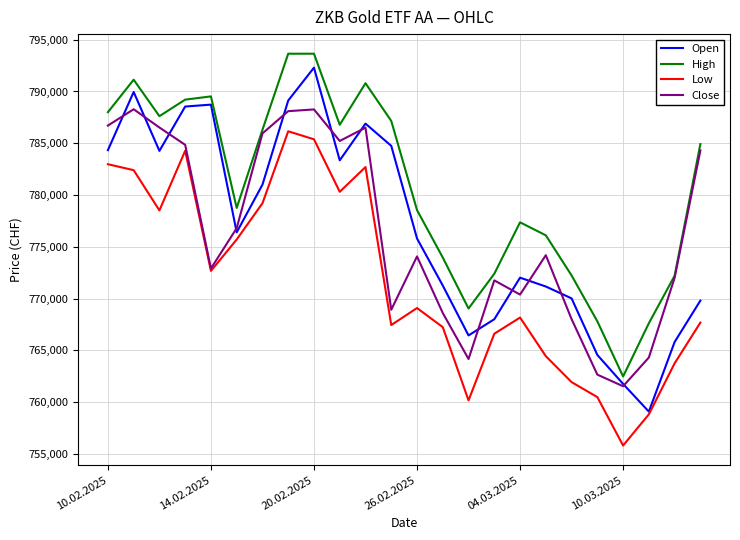

True or false: High and Low intersect in this chart.

False